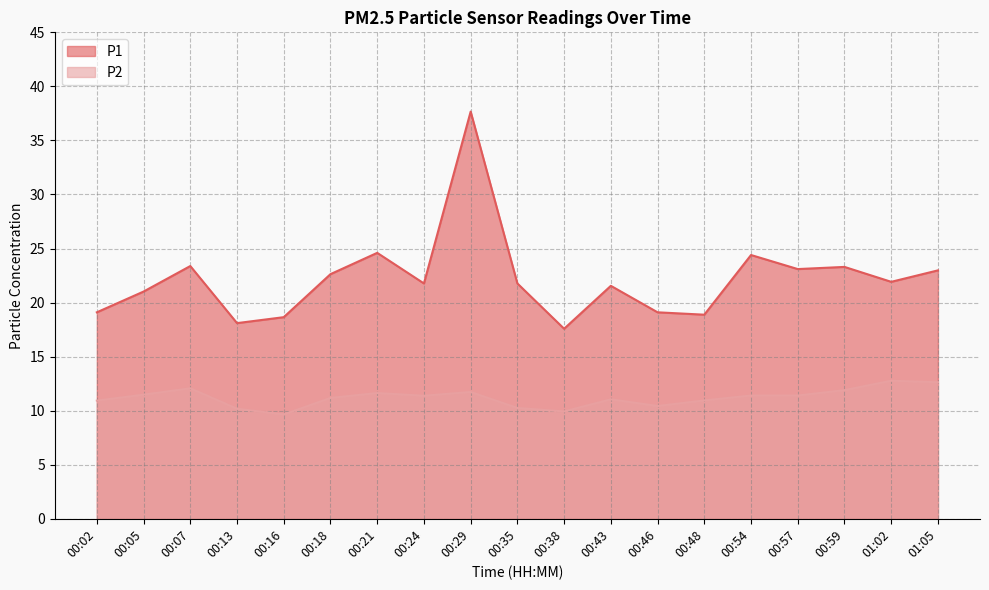

Which category has the highest value across all series?

00:29